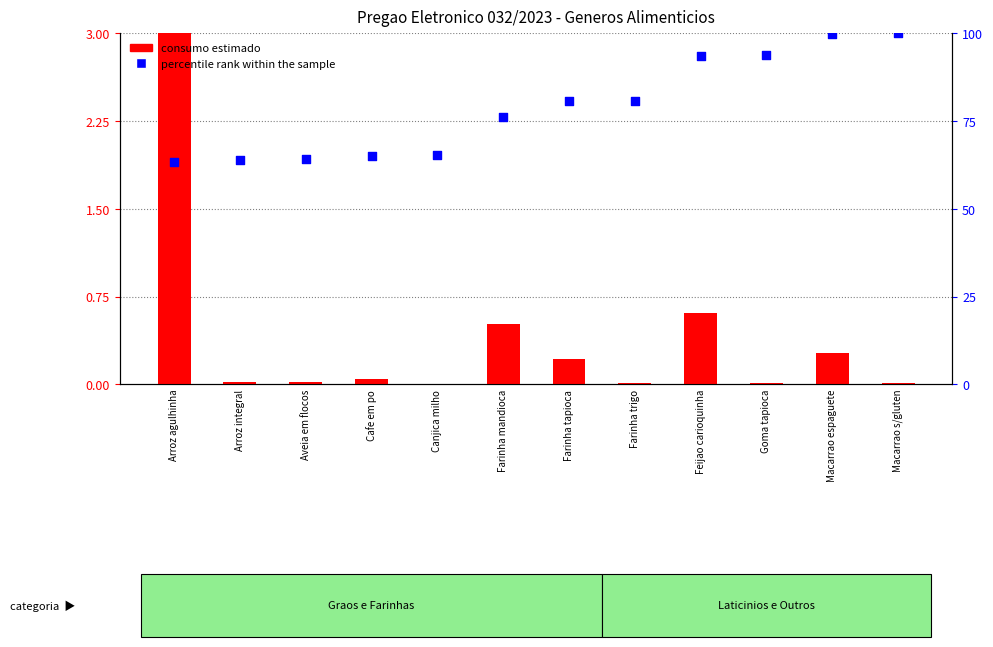

Which series contains the highest Y value?

percentile rank within the sample